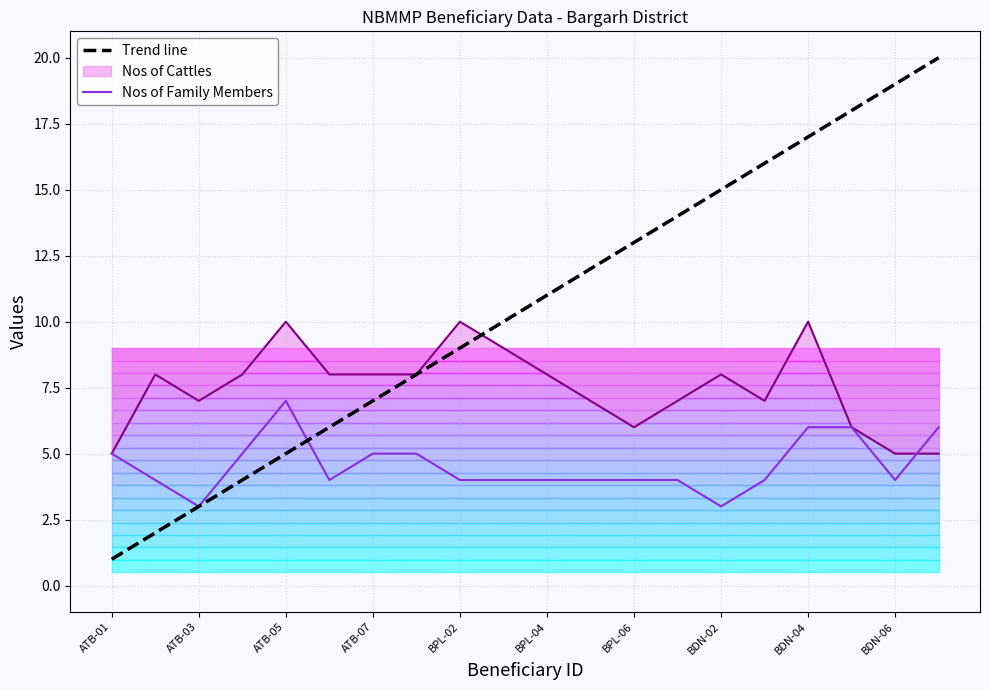

How many data points in Nos of Family Members are less than 4?

2